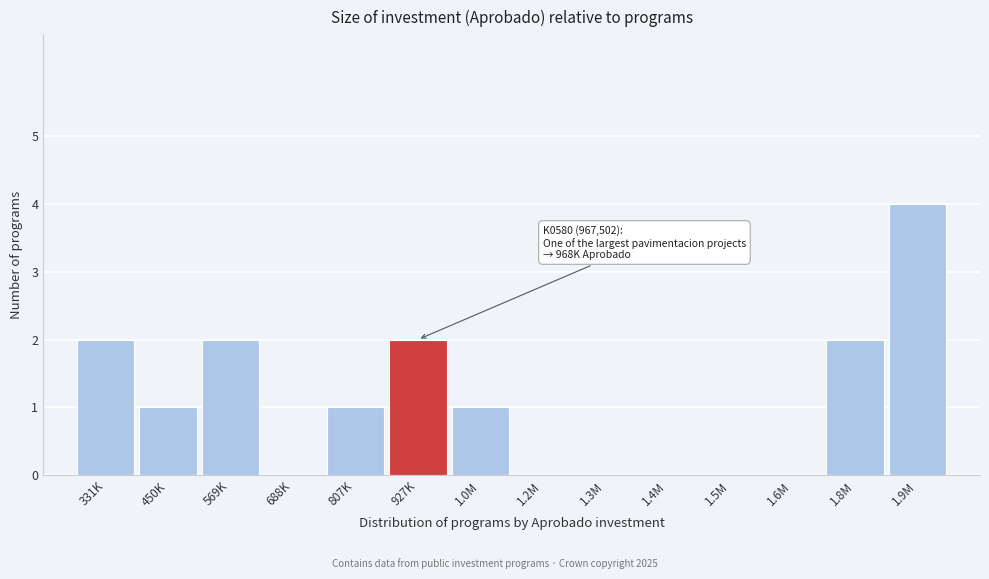

Reading left to right, transcribe all the data shown in this chart.

331K=2	450K=1	569K=2	688K=0	807K=1	927K=2	1.0M=1	1.2M=0	1.3M=0	1.4M=0	1.5M=0	1.6M=0	1.8M=2	1.9M=4